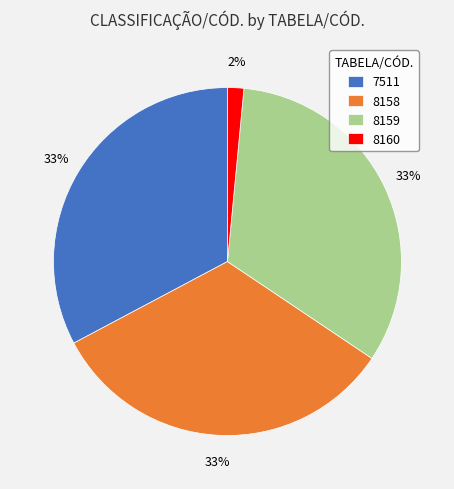

To the nearest percent, what is the difference between the largest and smallest slice percentages?

31%